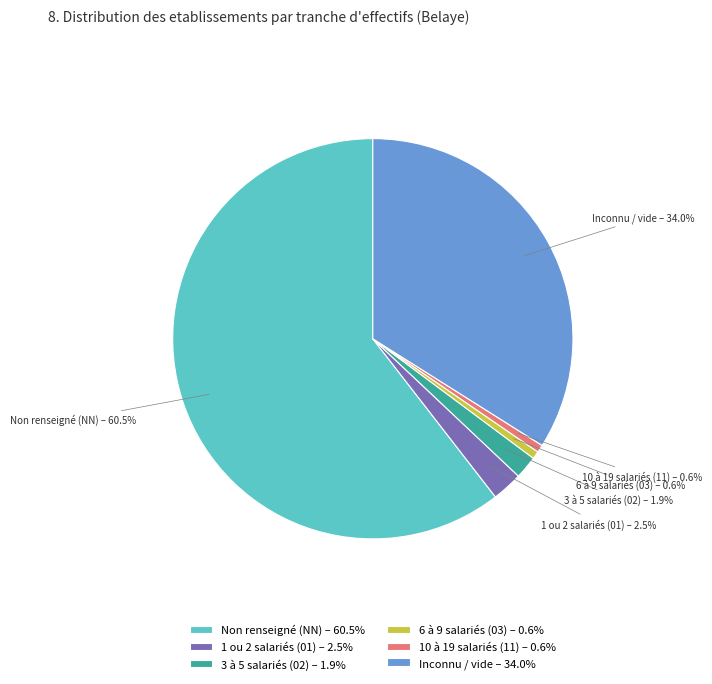

Is there any slice that represents more than half of the pie?

Yes